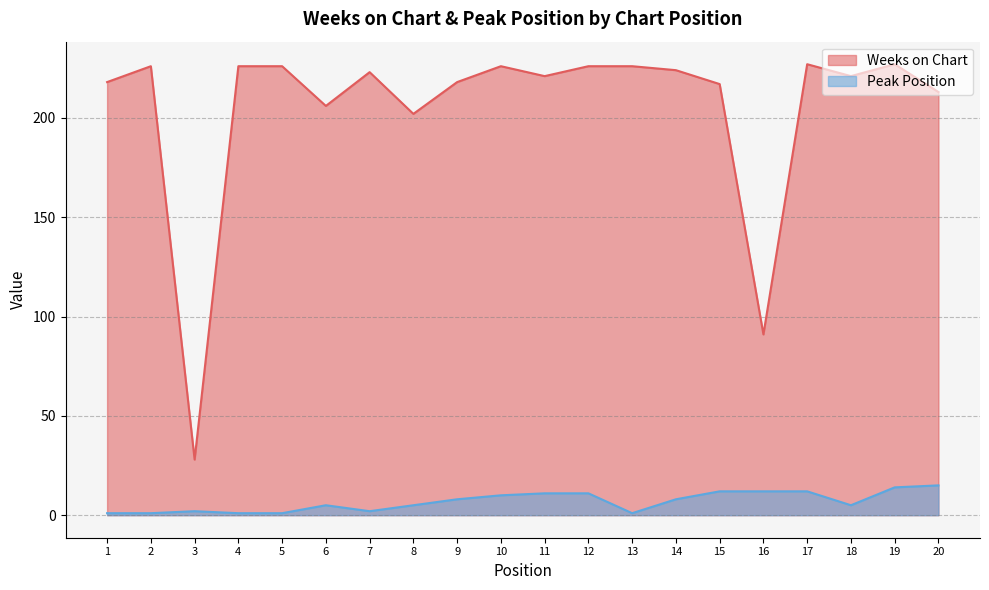

Read the Weeks on Chart value at 18, to the nearest 10.

220